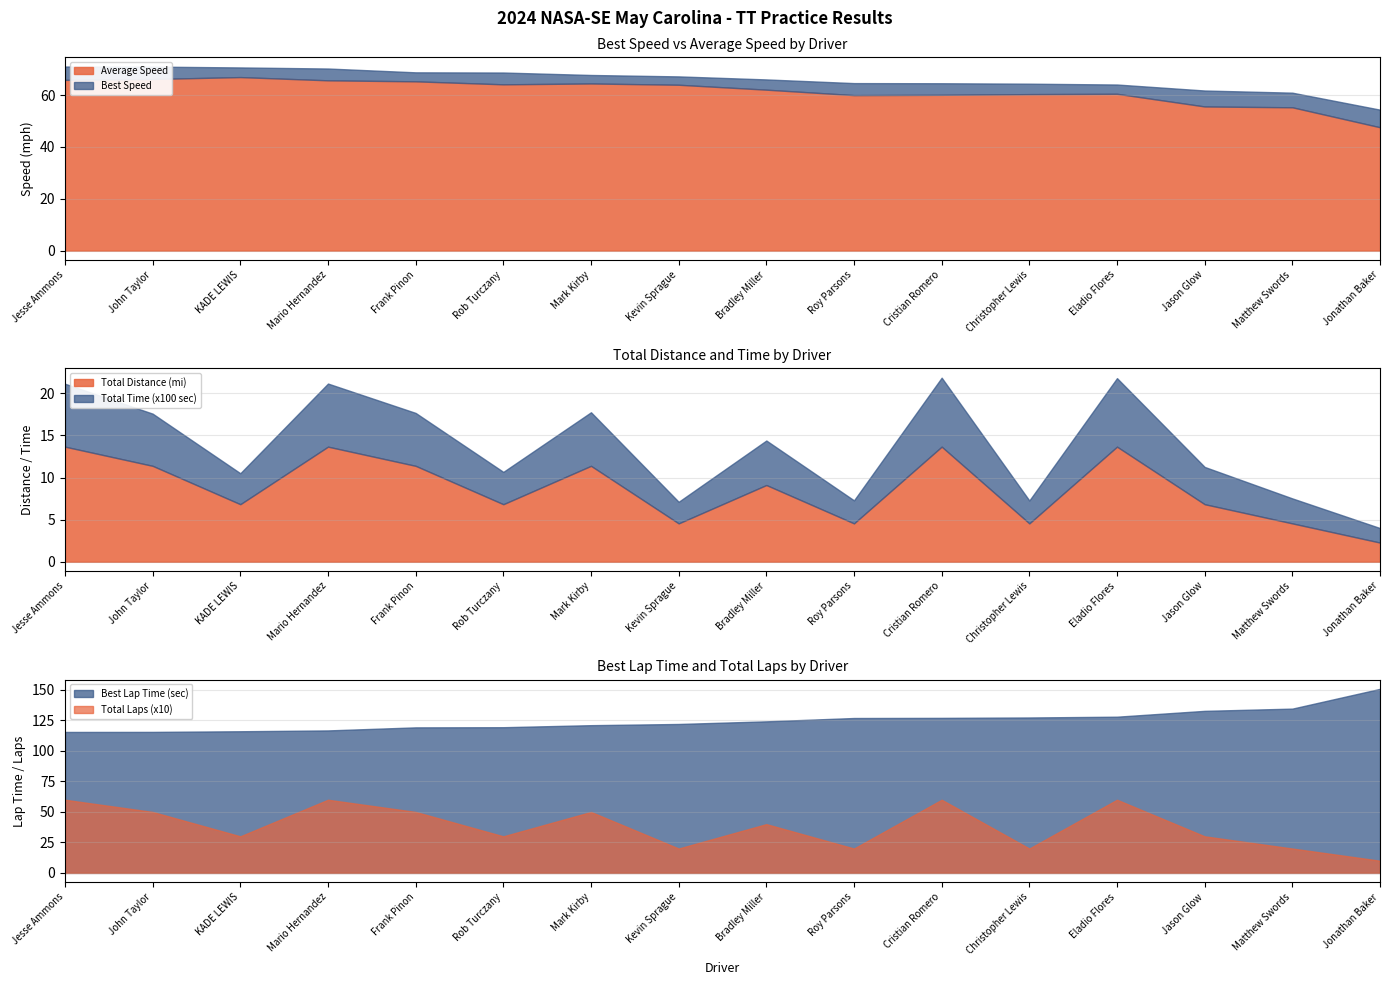

What is the label of the 4th point from the right?

Eladio Flores